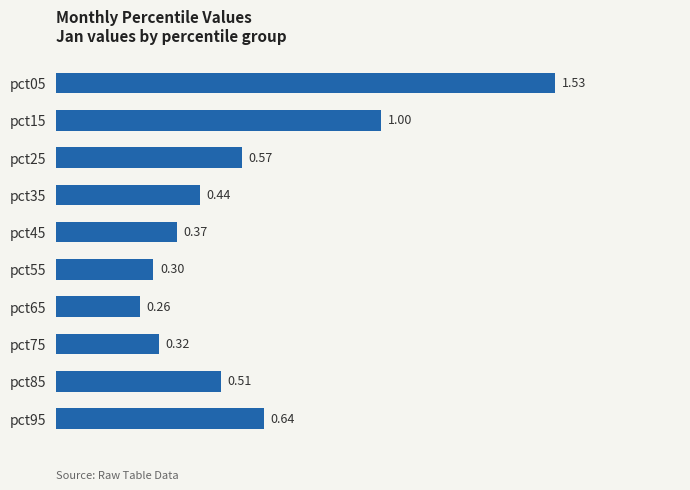

What is the change in value from pct15 to pct65?

-0.7